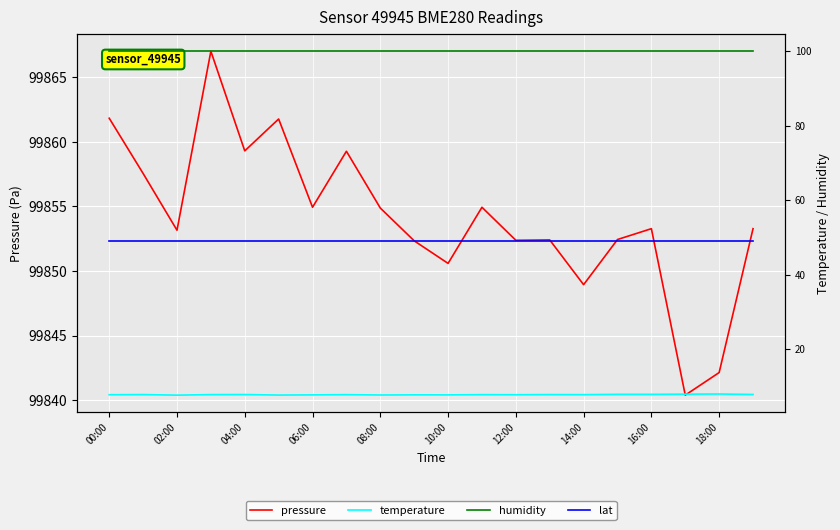

What are all the series names shown in the legend?

pressure, temperature, humidity, lat